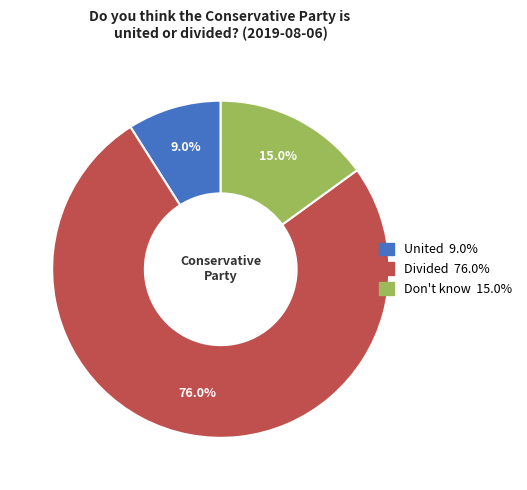

Which slice represents more than half of the pie?

Divided